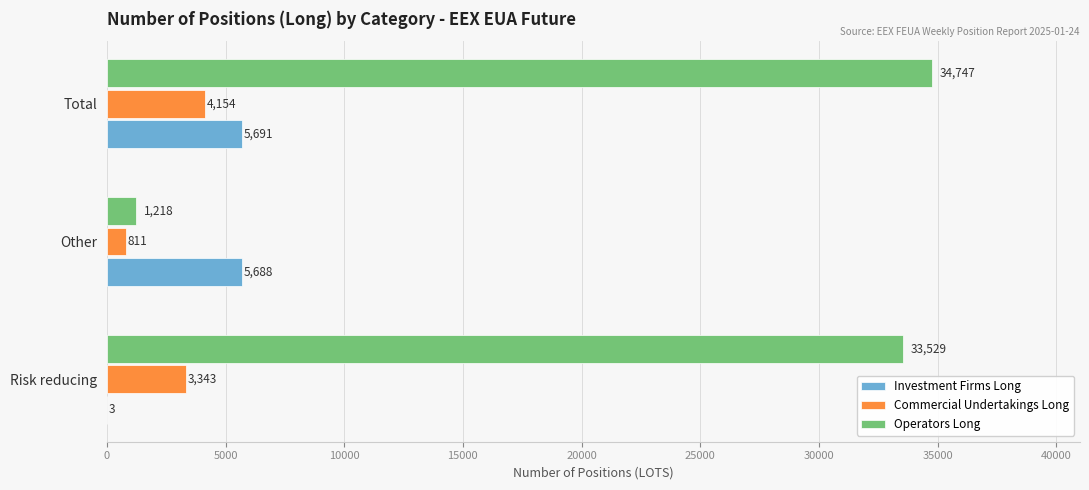

What is the highest value of the Commercial Undertakings Long series?

4154